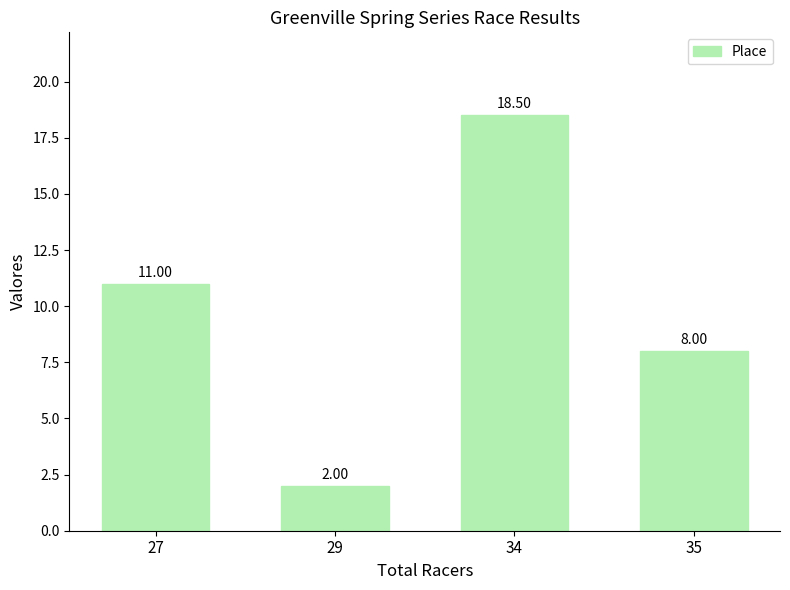

How many distinct data groups are displayed?

1